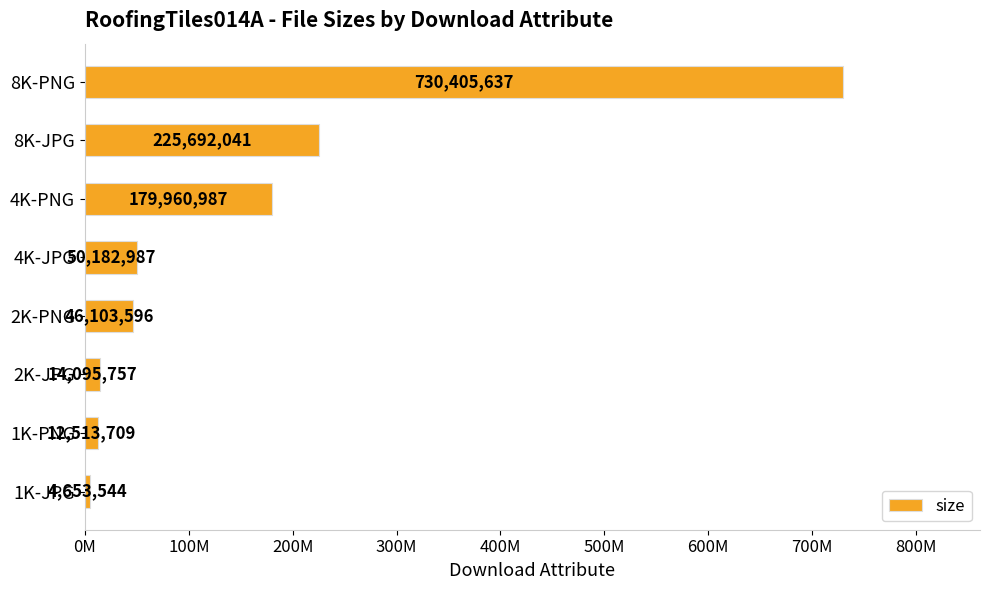

Are the bars grouped side by side (vs. stacked)?

No